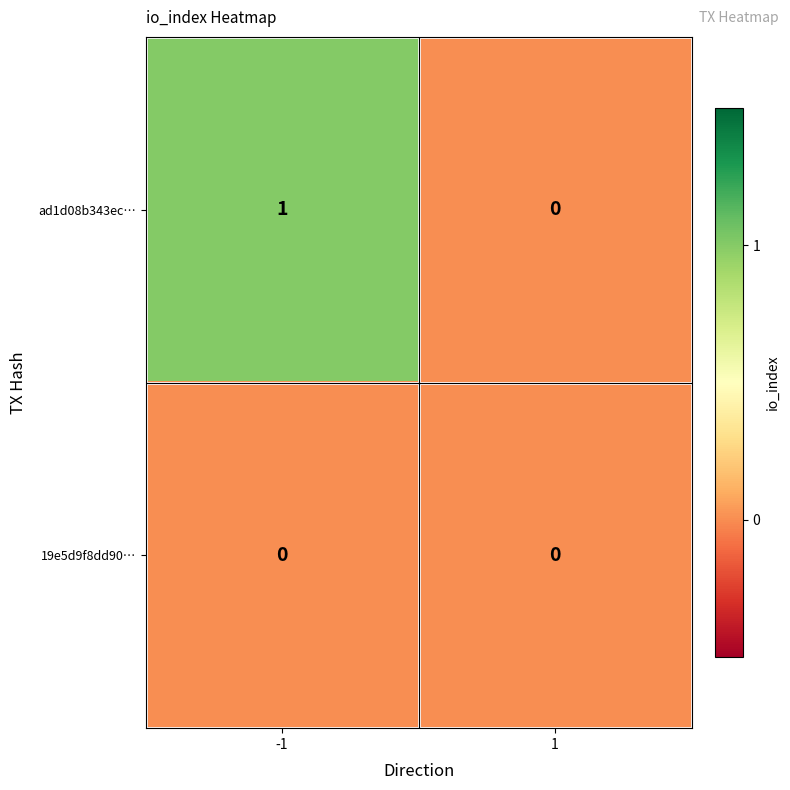

The ad1d08b343ec… series shows 1 at -1. True or false?

True